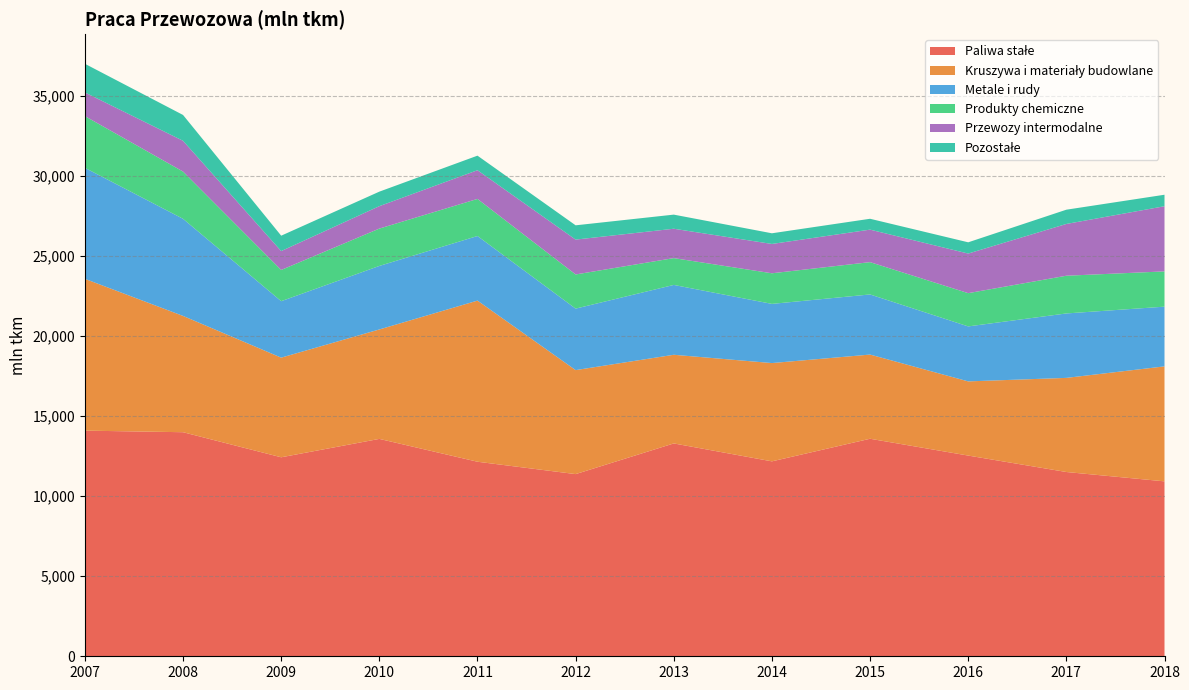

Reading right to left, extract all data points from this chart.

Paliwa stałe: 2018=10931	2017=11515	2016=12542	2015=13593	2014=12181	2013=13301	2012=11384	2011=12157	2010=13584	2009=12435	2008=14002	2007=14100
Kruszywa i materiały budowlane: 2018=7185	2017=5882	2016=4636	2015=5261	2014=6142	2013=5540	2012=6499	2011=10069	2010=6839	2009=6227	2008=7267	2007=9486
Metale i rudy: 2018=3732	2017=4027	2016=3436	2015=3757	2014=3698	2013=4365	2012=3843	2011=4037	2010=3970	2009=3528	2008=6069	2007=6937
Produkty chemiczne: 2018=2204	2017=2357	2016=2078	2015=2019	2014=1913	2013=1676	2012=2134	2011=2318	2010=2334	2009=1951	2008=2951	2007=3232
Przewozy intermodalne: 2018=4072	2017=3235	2016=2474	2015=2031	2014=1832	2013=1835	2012=2178	2011=1793	2010=1401	2009=1180	2008=1923	2007=1479
Pozostałe: 2018=718	2017=891	2016=703	2015=679	2014=667	2013=882	2012=893	2011=910	2010=907	2009=962	2008=1614	2007=1791